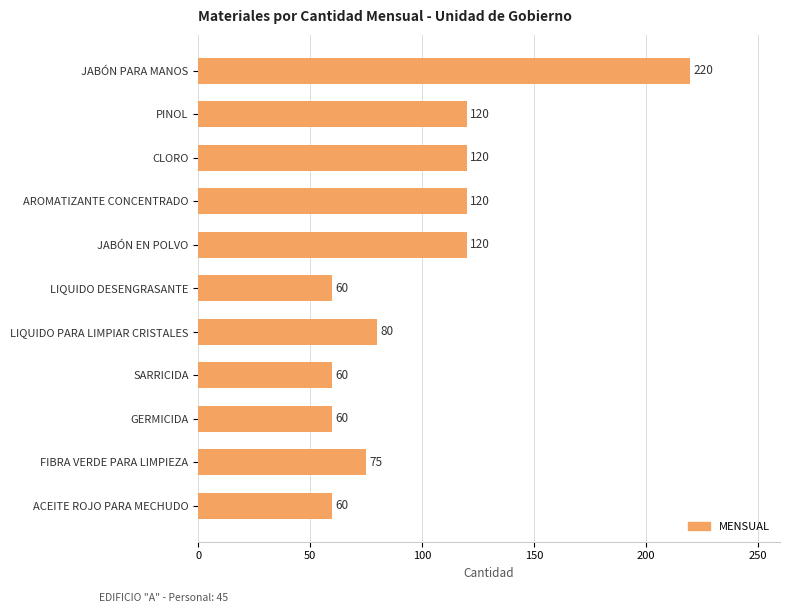

The chart shows a value of 60 at LIQUIDO DESENGRASANTE. True or false?

True